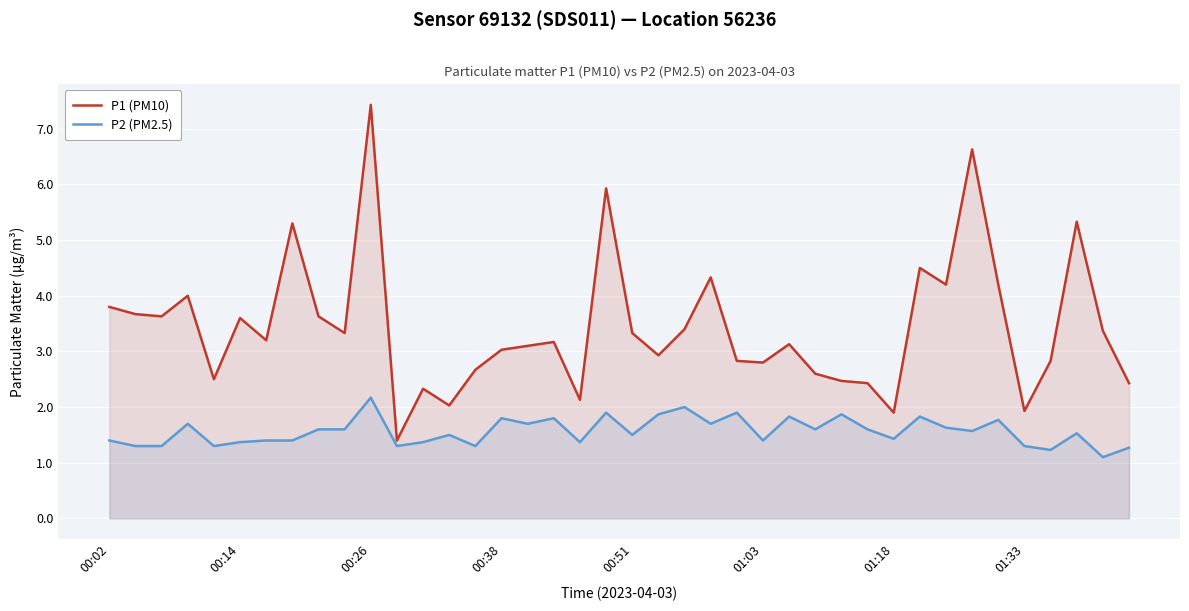

Which series has the largest range (max minus min)?

P1 (PM10)